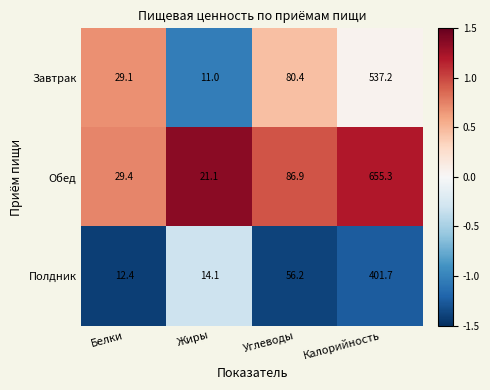

Which series has the widest spread of values?

Обед